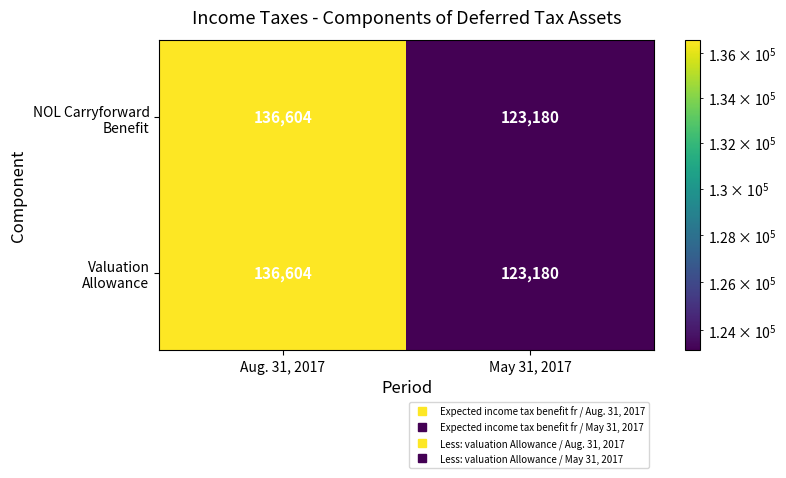

Which category has the highest value across all series?

Aug. 31, 2017